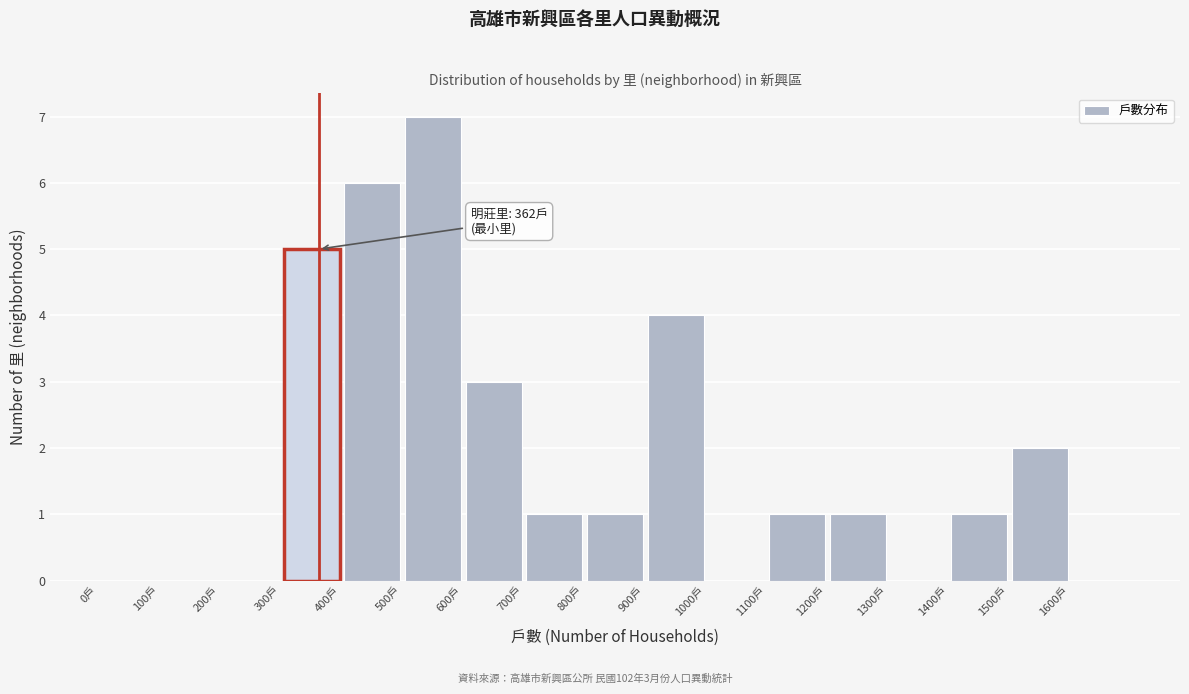

Over which range of the x-axis is the bar tallest?

500 to 600